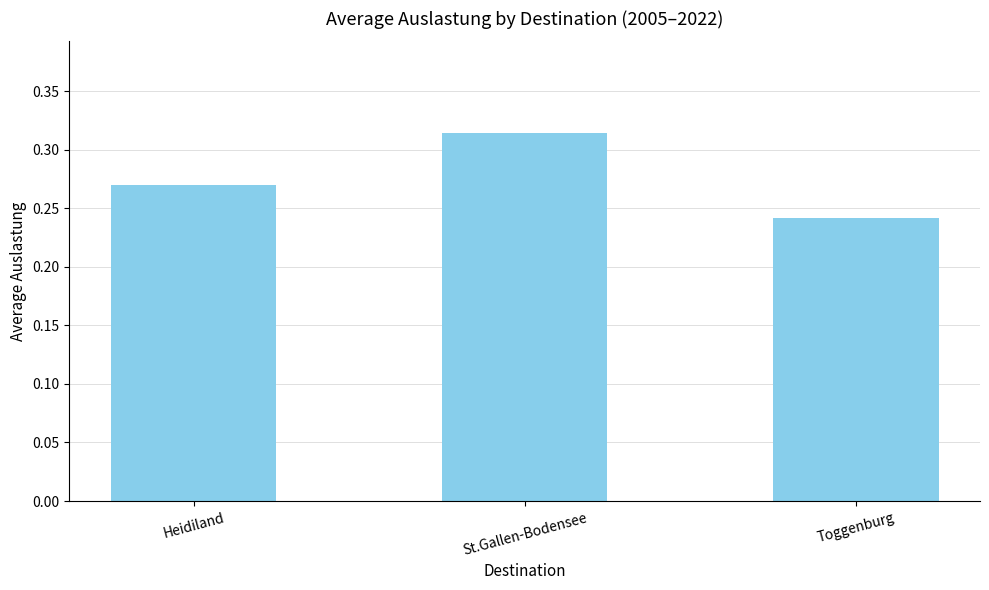

Which category has the highest value across all series?

St.Gallen-Bodensee